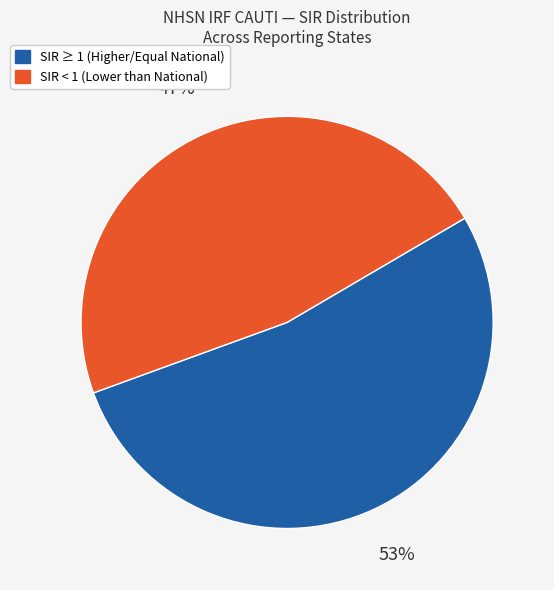

To the nearest percent, what percentage of the pie is SIR < 1 (Lower than National)?

47%